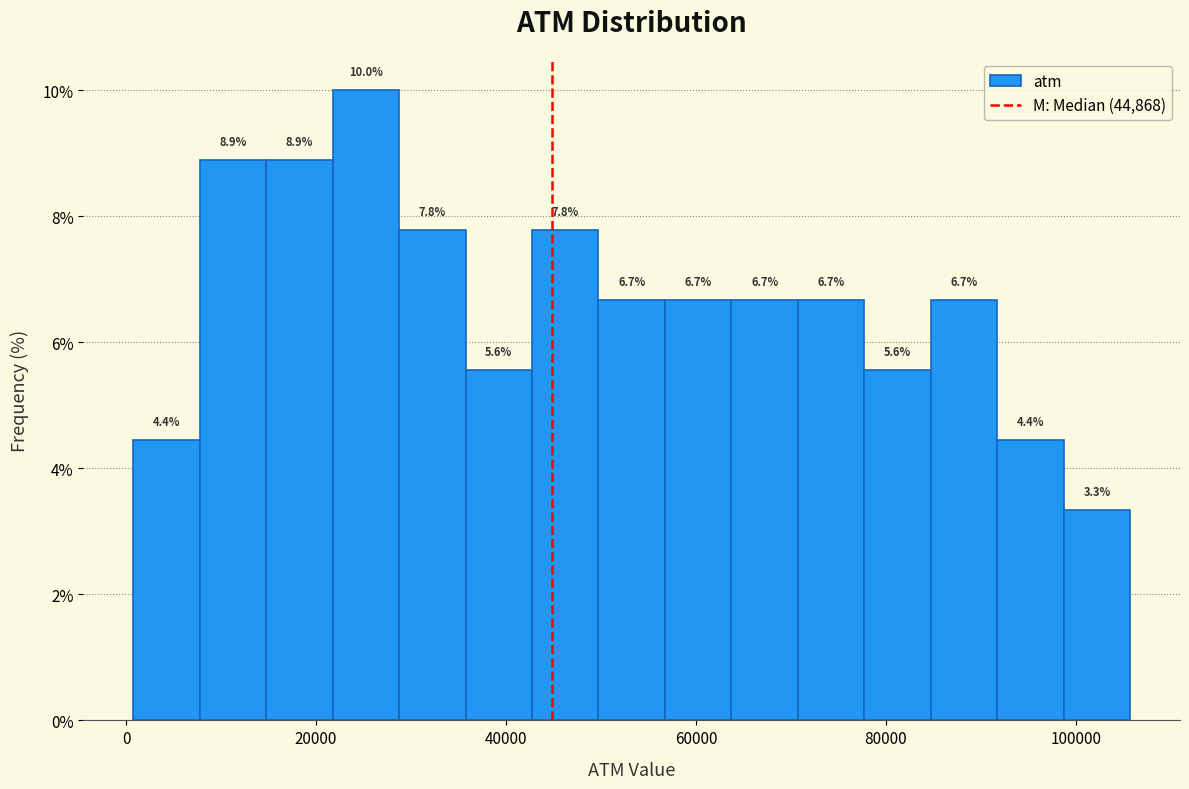

Around what value on the x-axis is the tallest bar? Give the approximate position of its centre, as read against the axis.

26000